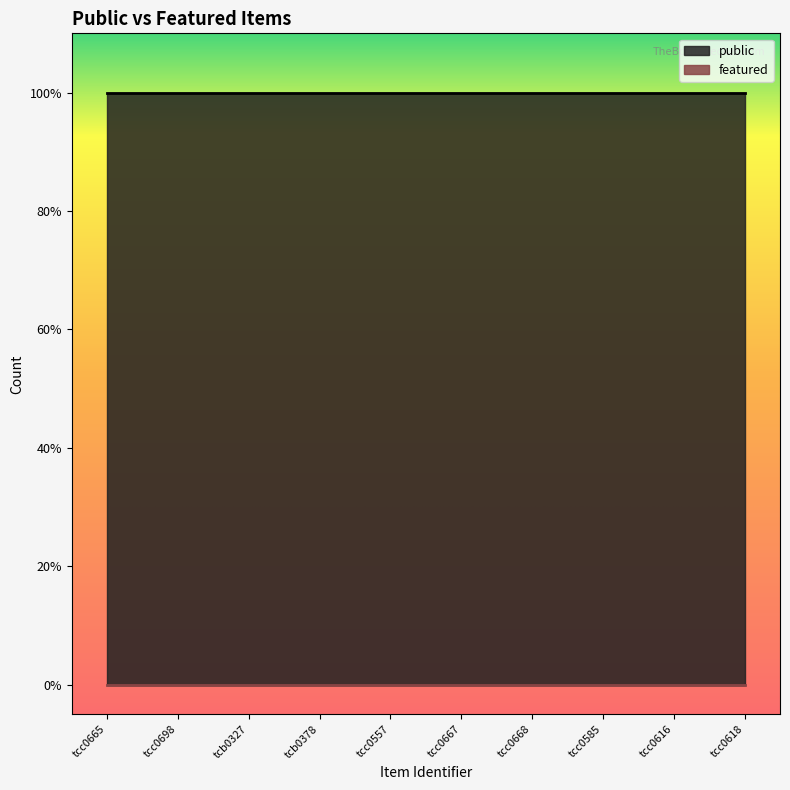

True or false: public and featured cross at least once.

False